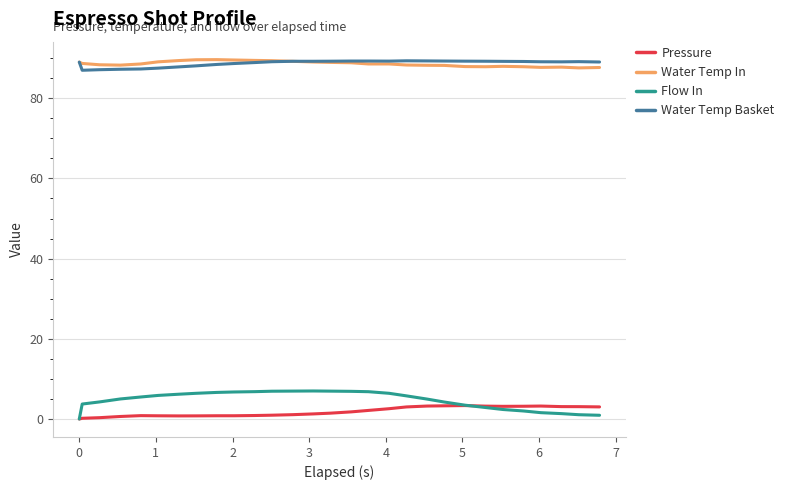

True or false: Pressure and Water Temp In intersect in this chart.

False